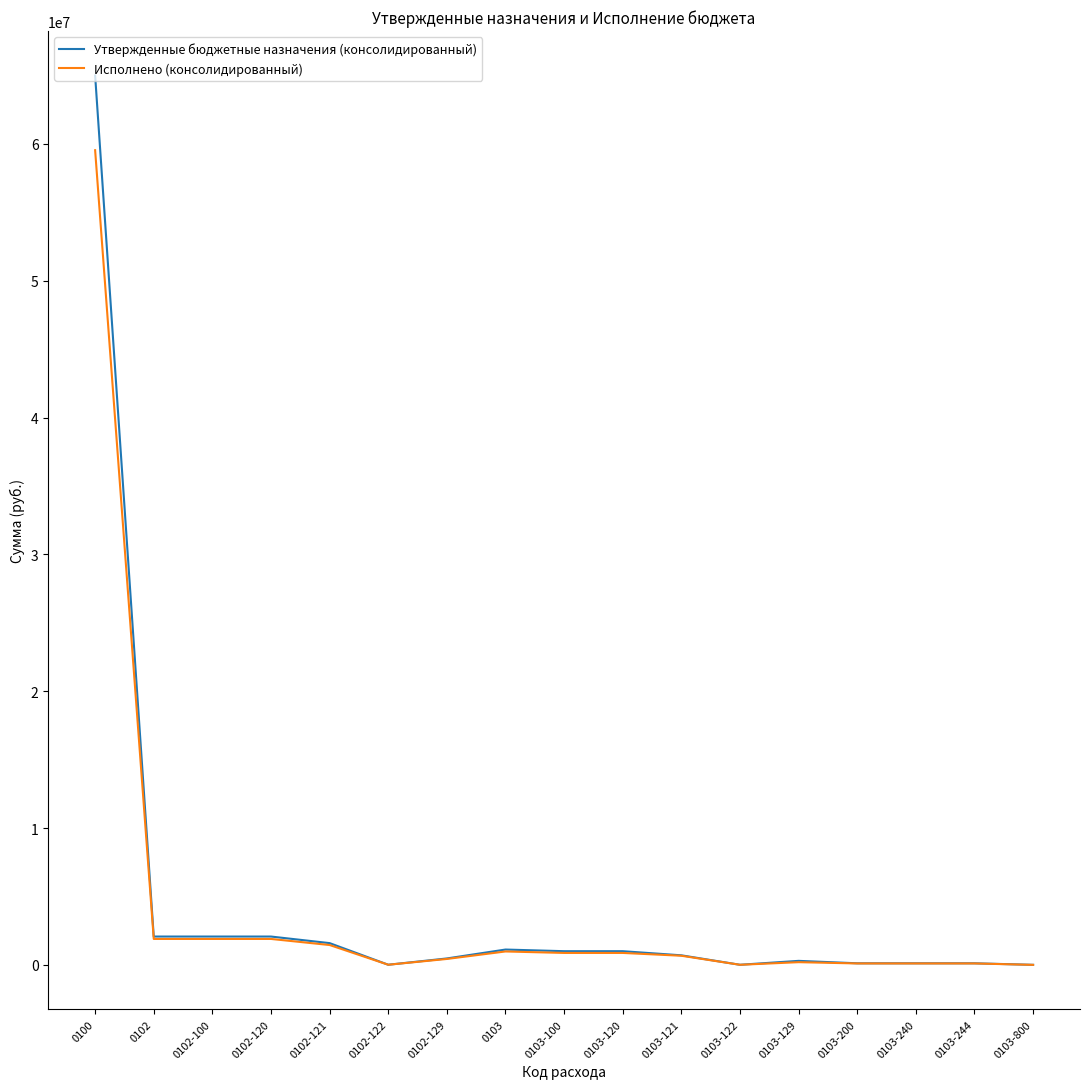

Which series has the largest range (max minus min)?

Утвержденные бюджетные назначения (консолидированный)